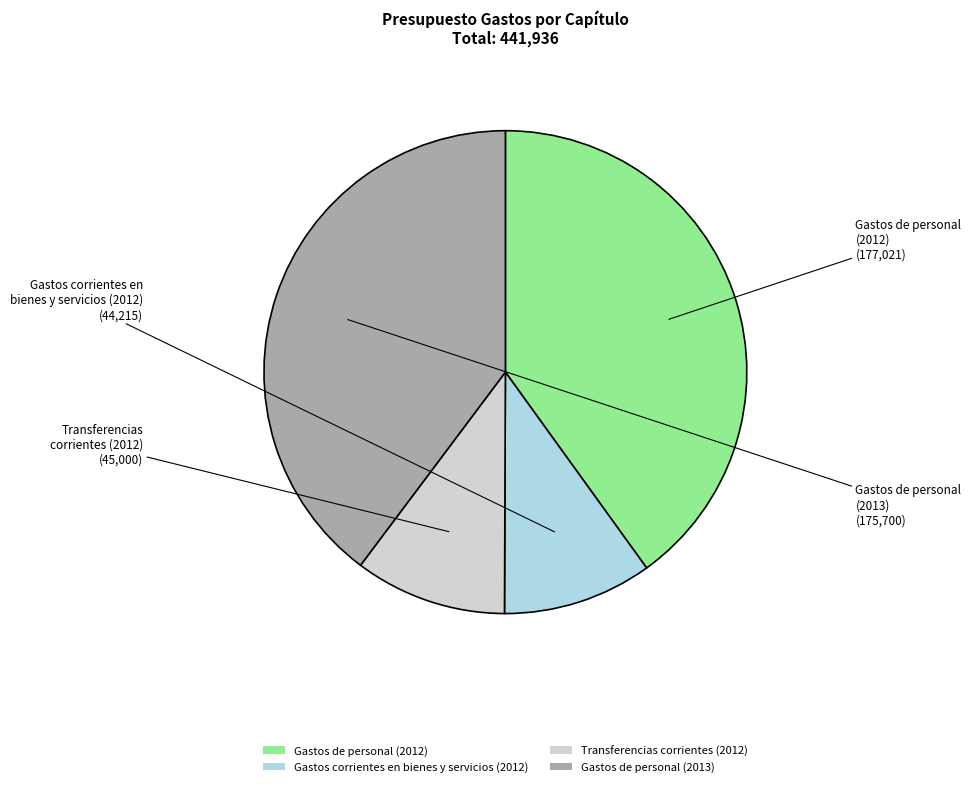

Do Gastos de personal (2013) and Gastos de personal (2012) together represent more than half of the pie?

Yes